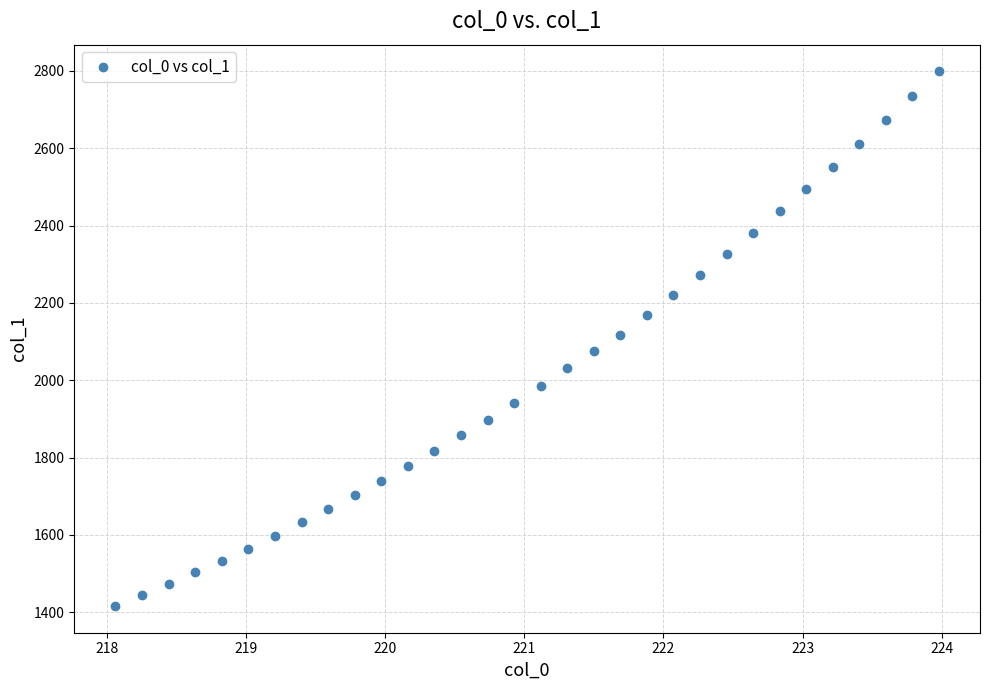

What is the range of X values (max minus min)?

5.9